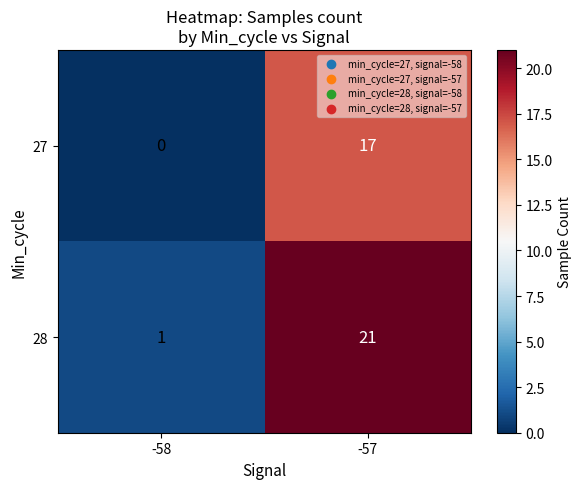

At how many categories does at least one series exceed 12?

1